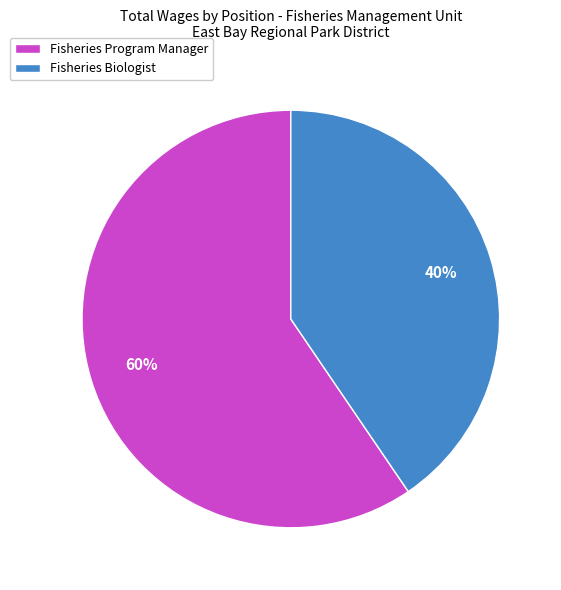

How many slices are in this pie chart?

2